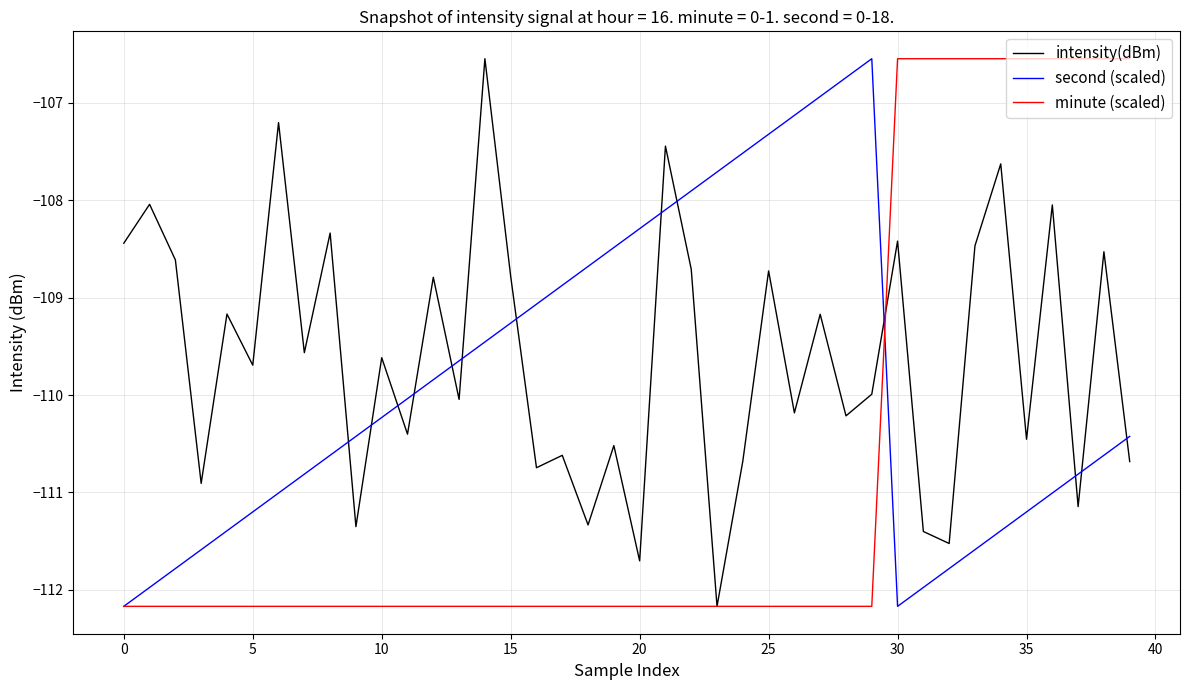

True or false: intensity(dBm) has more than 2 points higher than both neighbors.

True